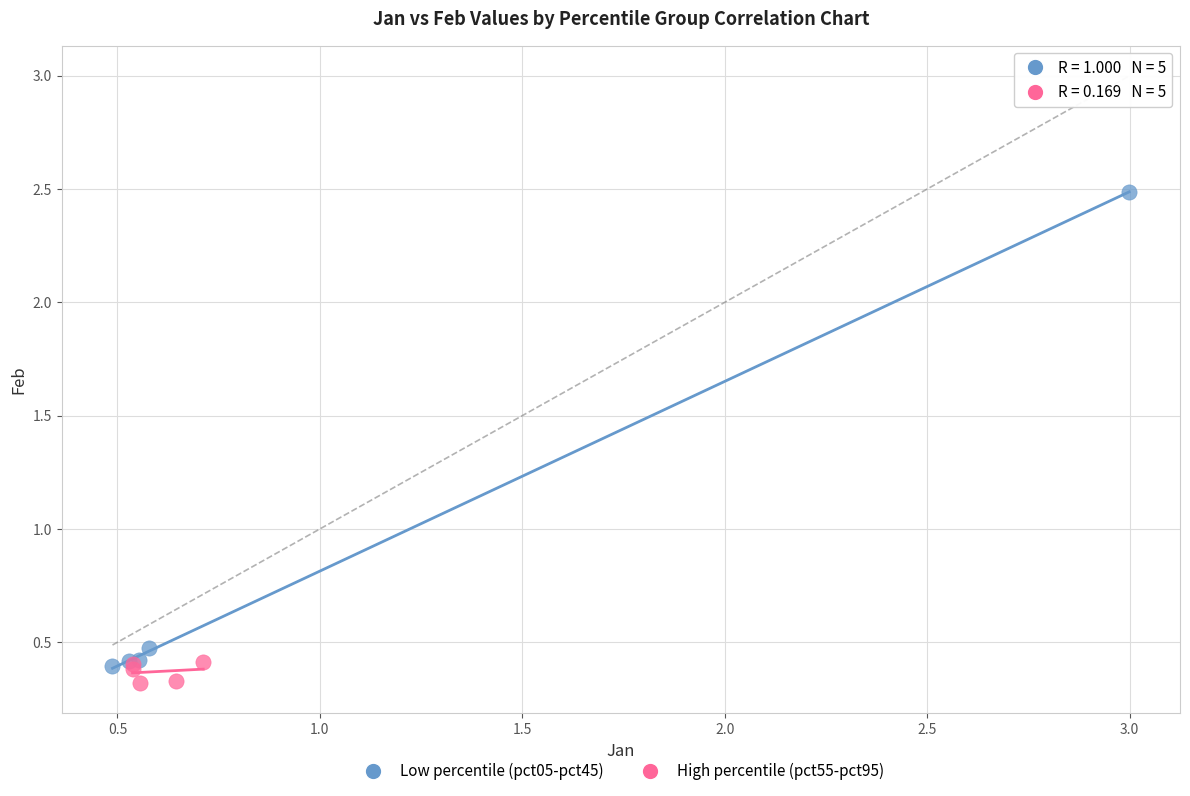

What are all the series names shown in the legend?

Low percentile (pct05-pct45), High percentile (pct55-pct95)